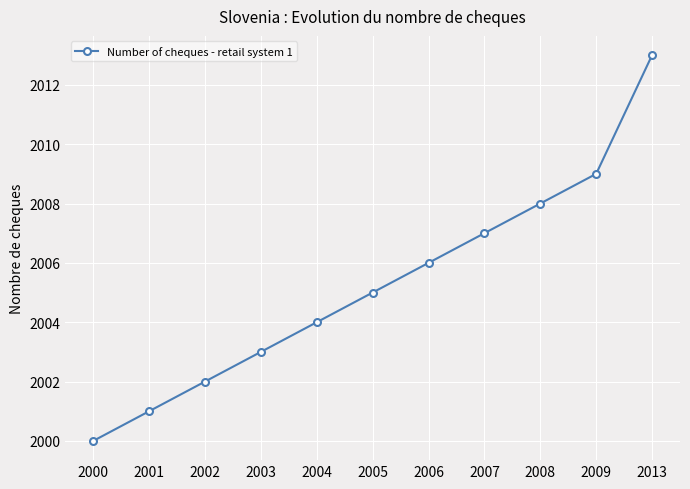

Reading right to left, extract all data points from this chart.

2013	2009	2008	2007	2006	2005	2004	2003	2002	2001	2000